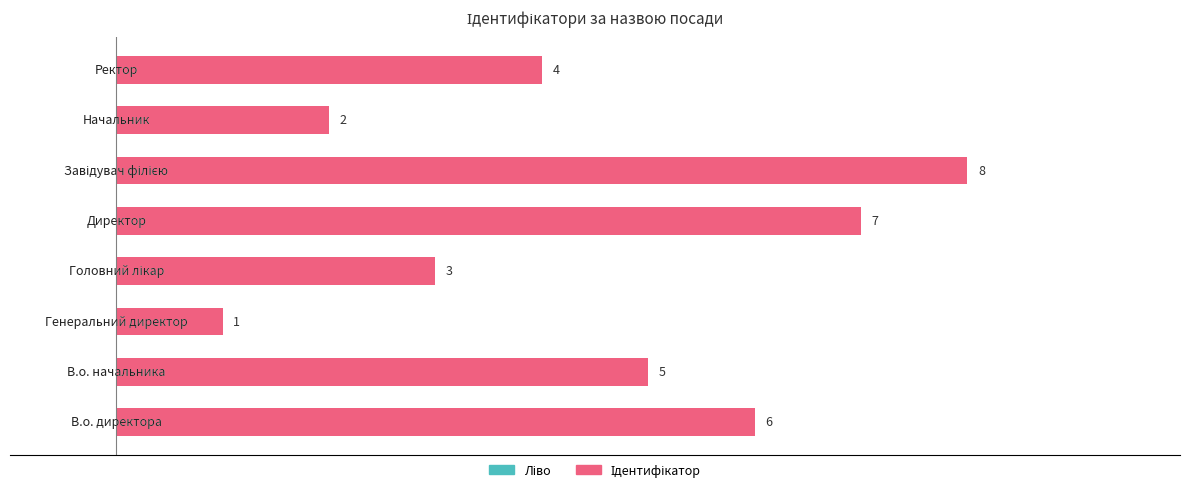

What is the difference between the maximum and minimum values?

7